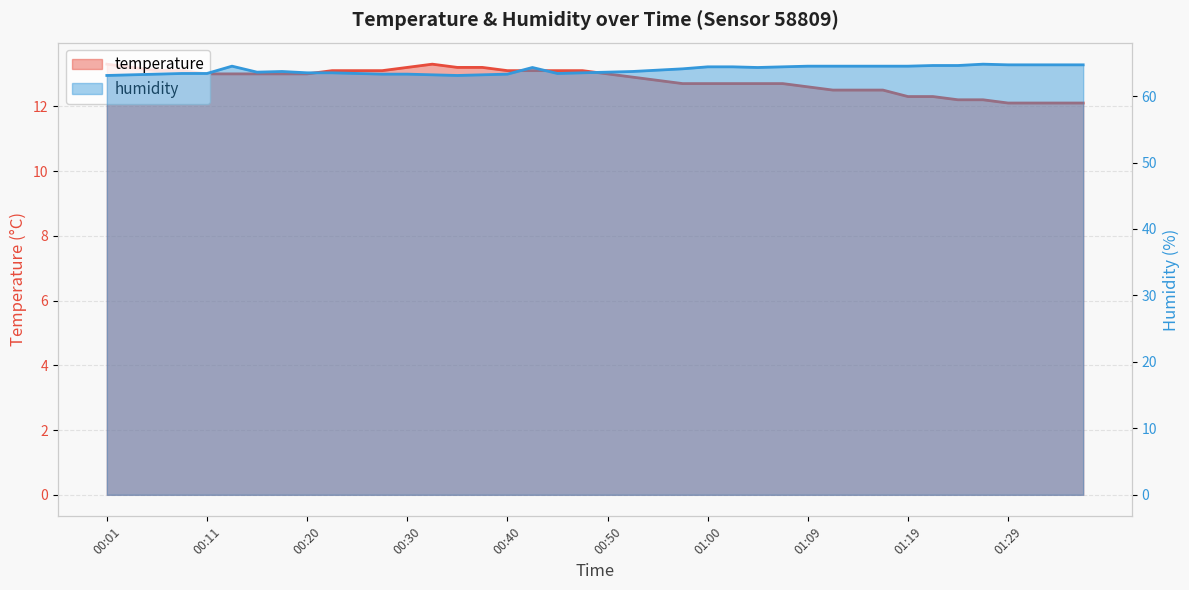

What are all the series names shown in the legend?

temperature, humidity